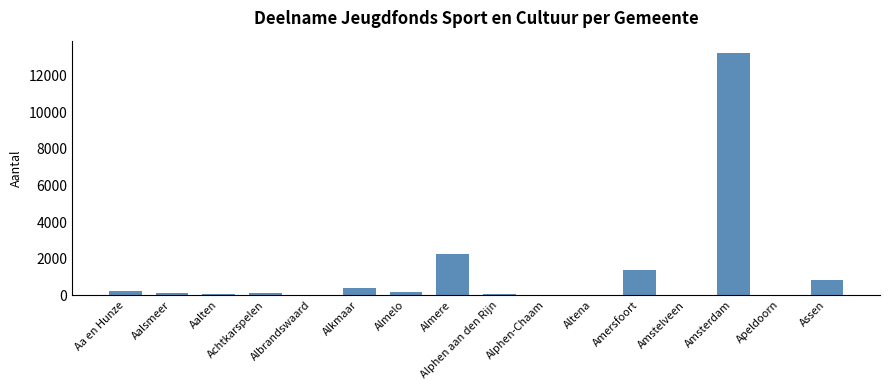

True or false: the data shows 1865 at Amersfoort.

False